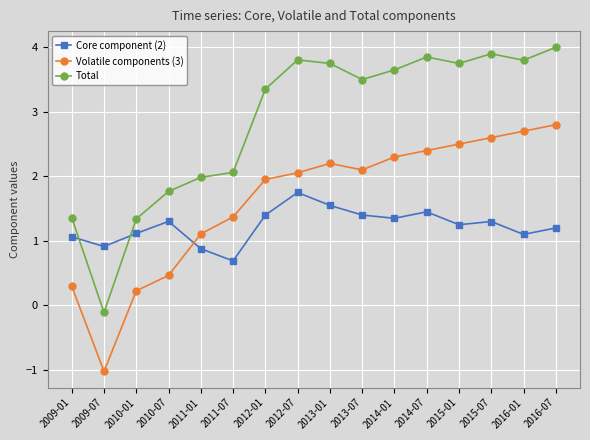

Read the Total value at 2013-07.

3.5